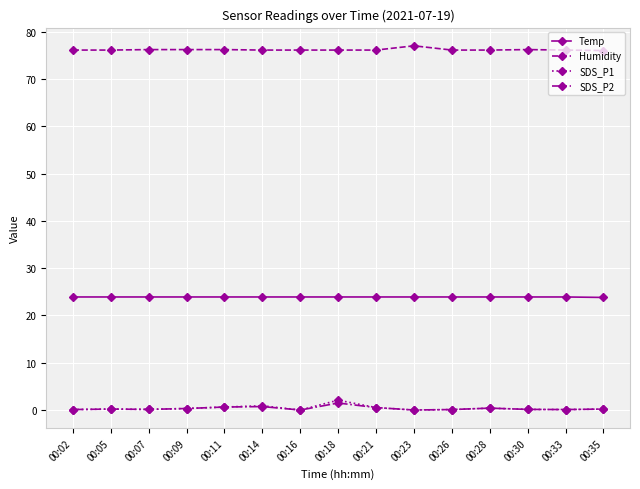

True or false: SDS_P1 has more than 0 points higher than both neighbors.

True